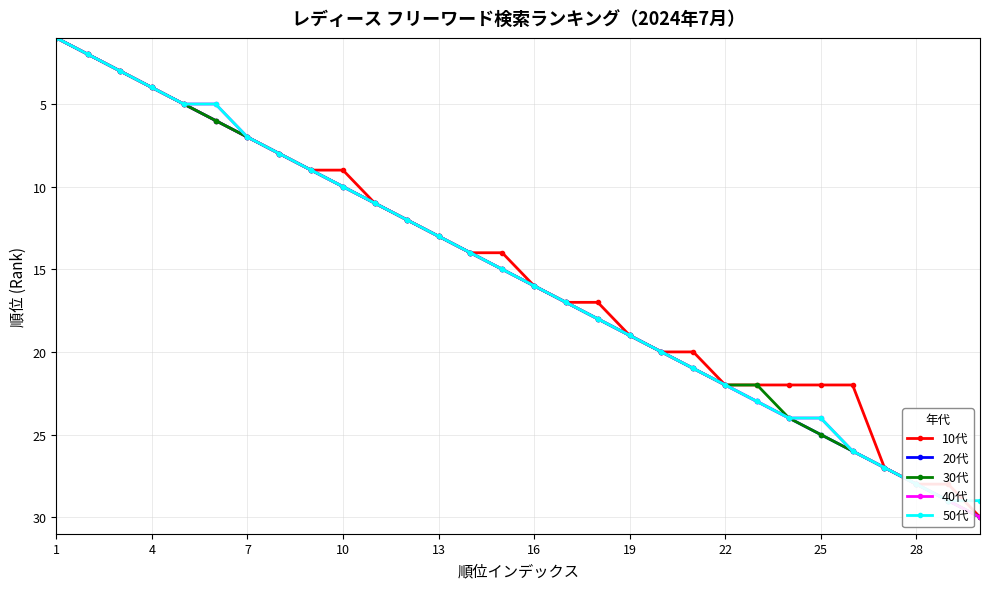

What are all the series names shown in the legend?

10代, 20代, 30代, 40代, 50代